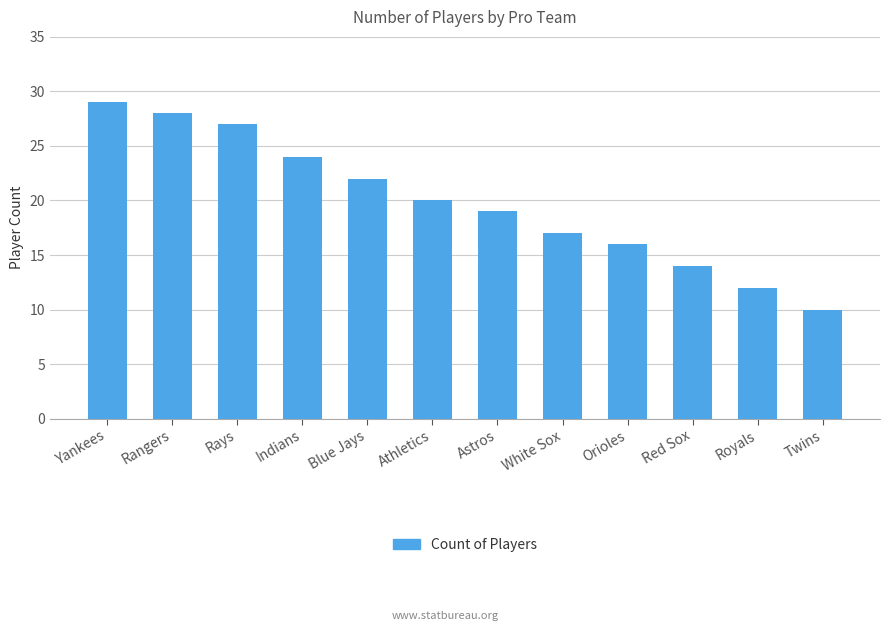

What is the sum of all values?

238